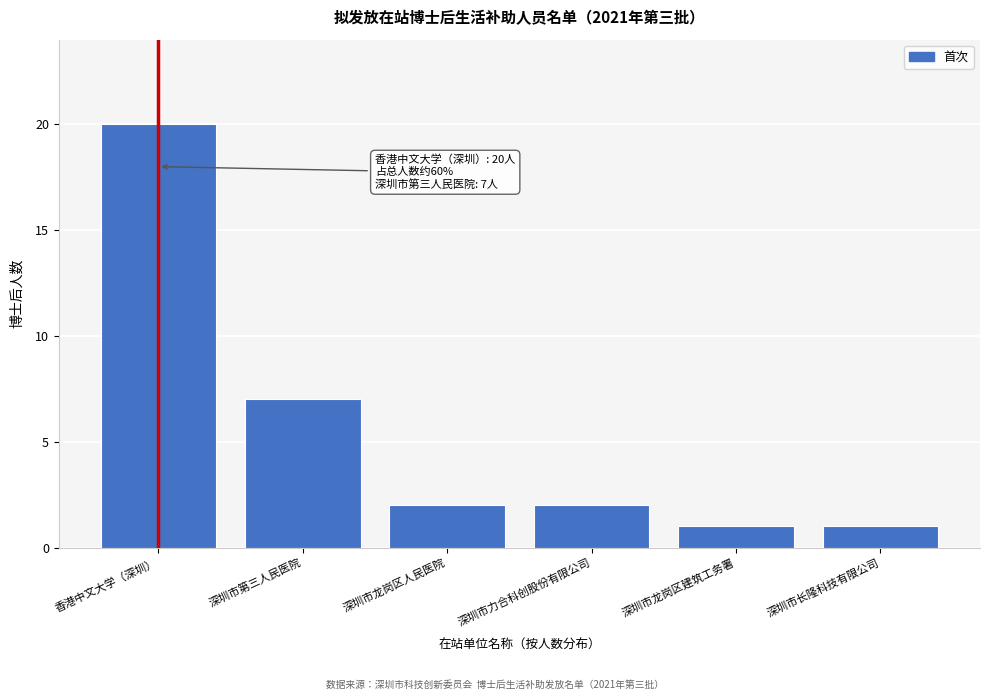

Reading left to right, extract all data points from this chart.

香港中文大学（深圳）=20	深圳市第三人民医院=7	深圳市龙岗区人民医院=2	深圳市力合科创股份有限公司=2	深圳市龙岗区建筑工务署=1	深圳市长隆科技有限公司=1